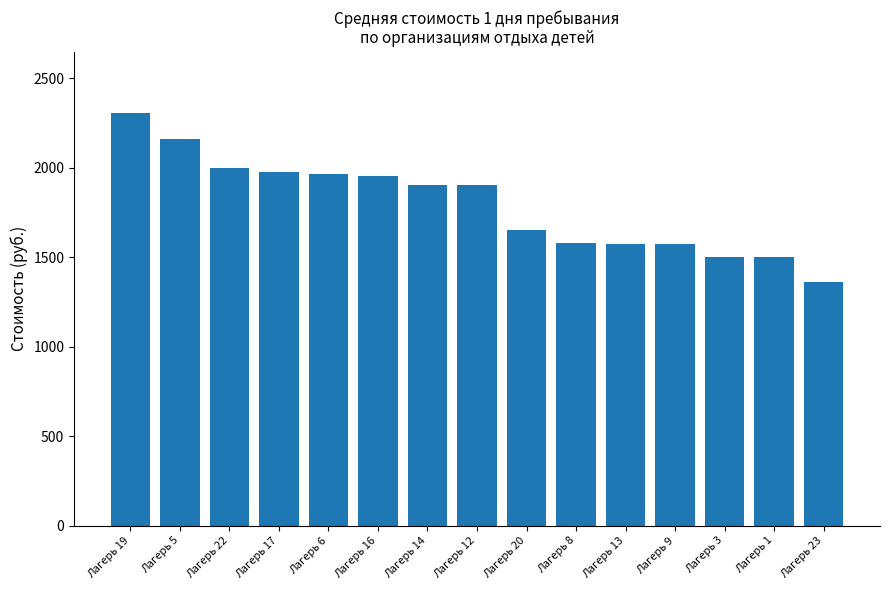

What value does the data have at Лагерь 6?

1963.0